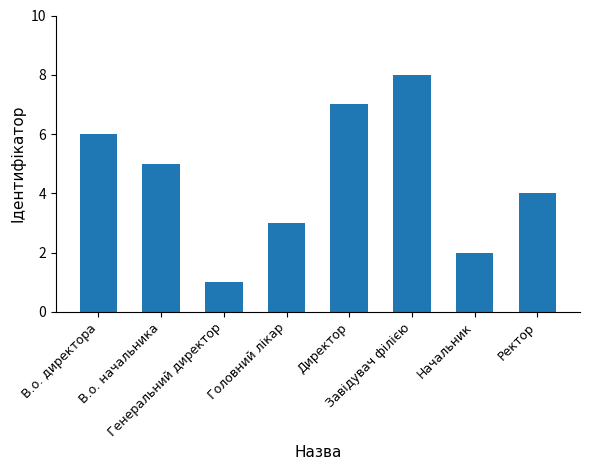

Reading right to left, list all the values displayed in this chart.

4	2	8	7	3	1	5	6